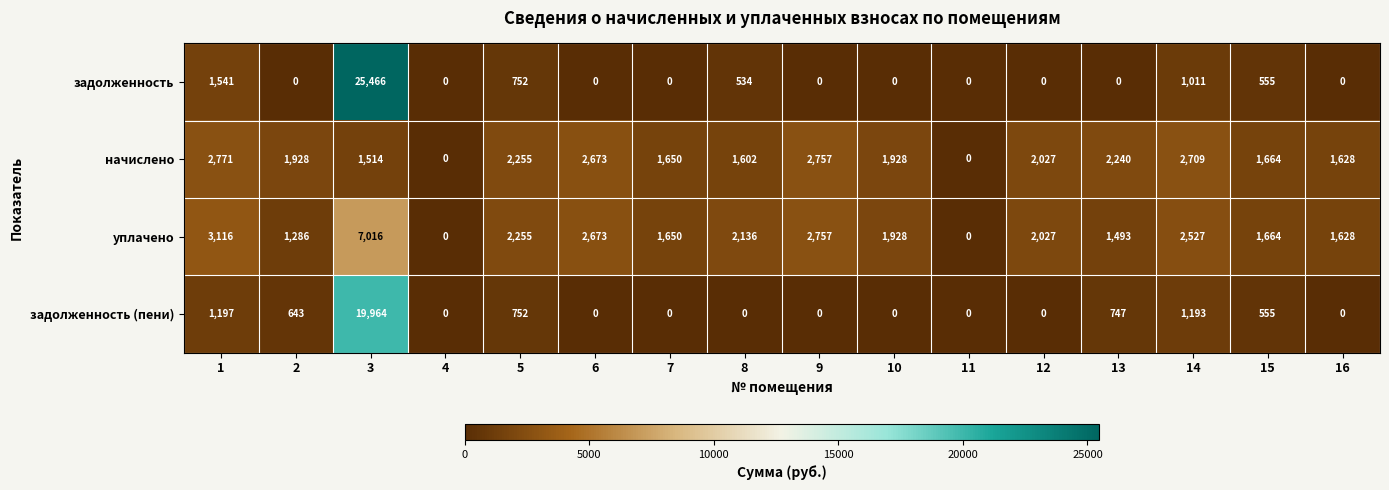

At how many categories does at least one series exceed 22248?

1